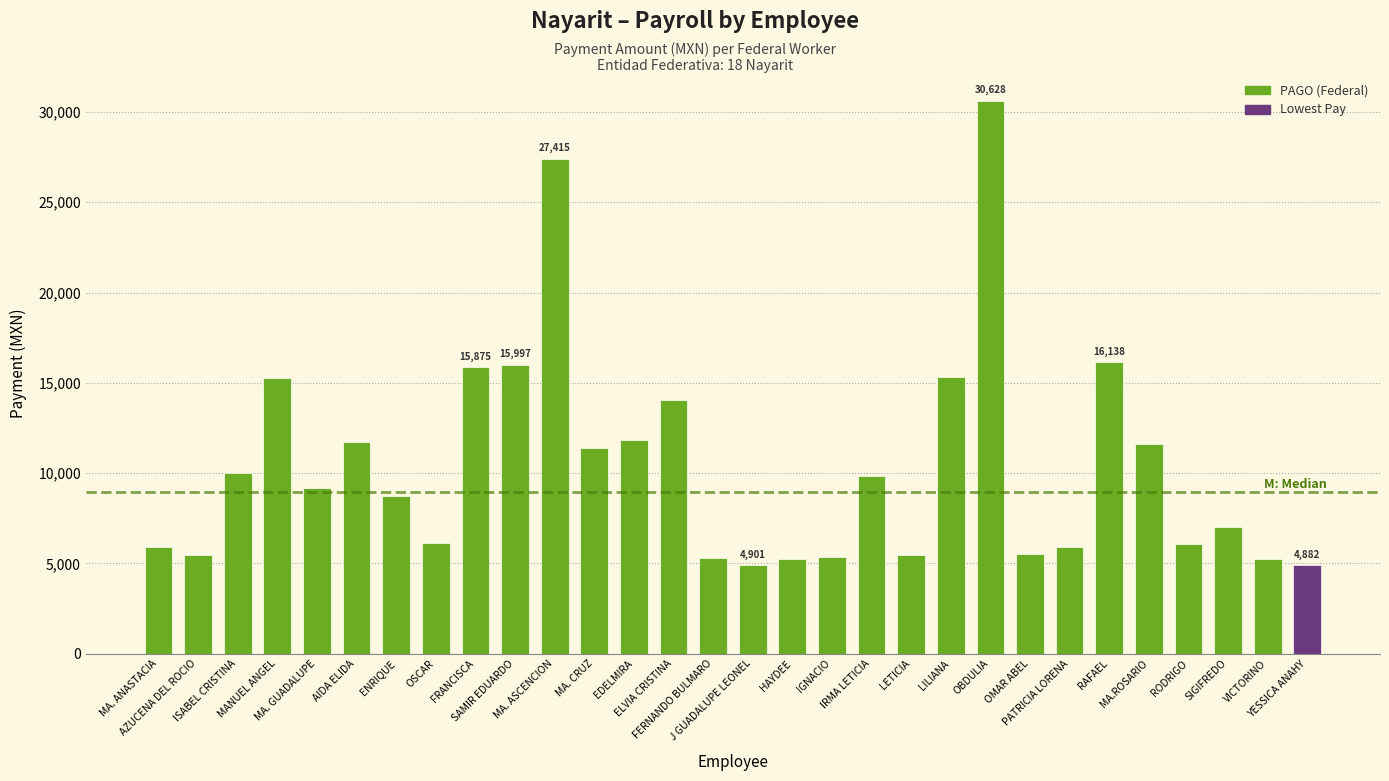

Approximately how many times larger is the value at MA. CRUZ compared to AIDA ELIDA?

1.0